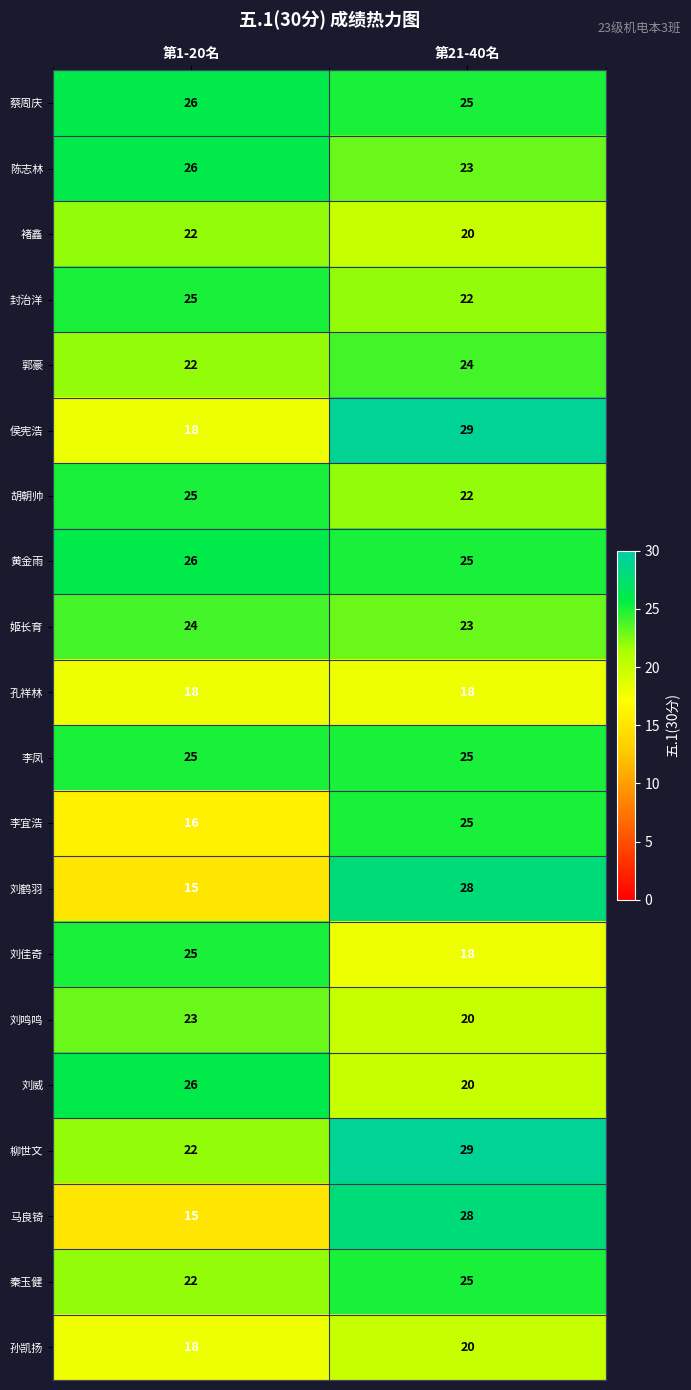

What is the difference between the highest and lowest values at 第1-20名?

11